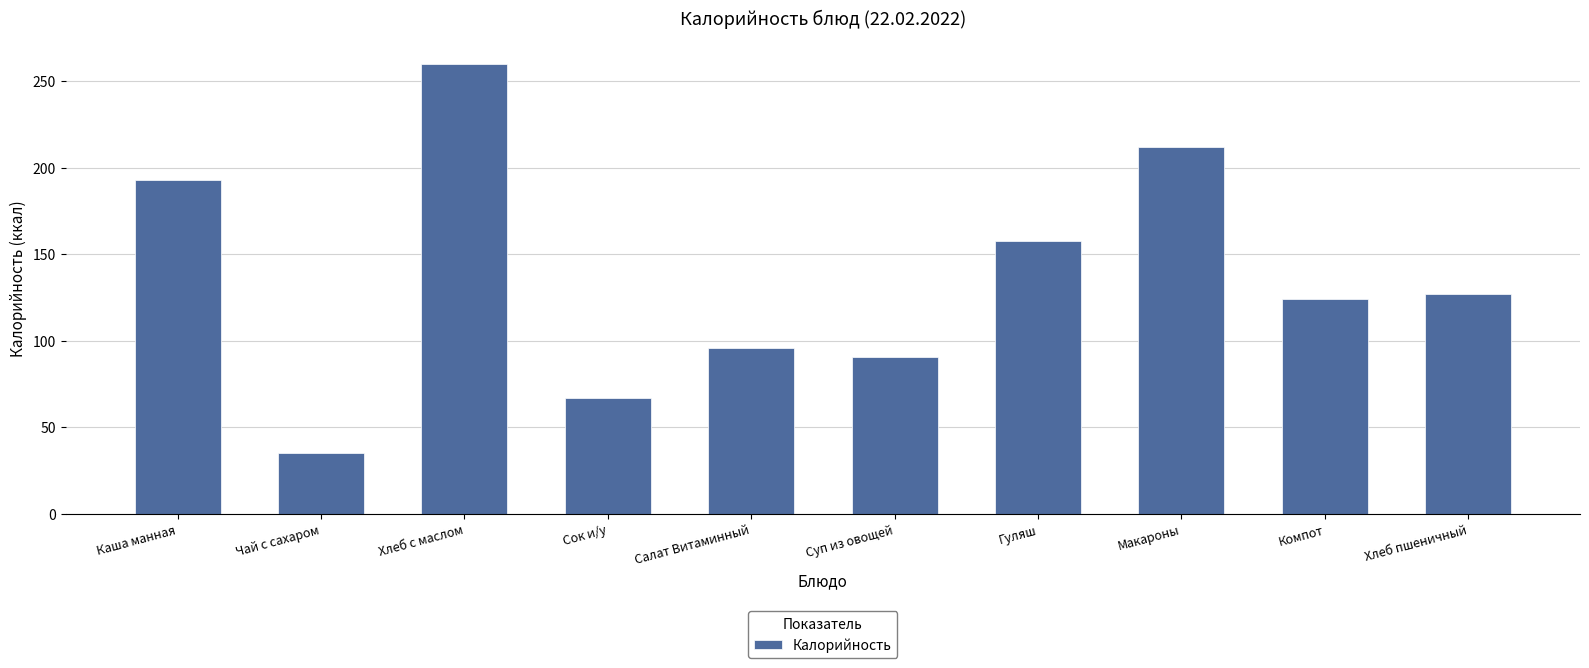

Rank the categories by value from highest to lowest.

Хлеб с маслом, Макароны, Каша манная, Гуляш, Хлеб пшеничный, Компот, Салат Витаминный, Суп из овощей, Сок и/у, Чай с сахаром